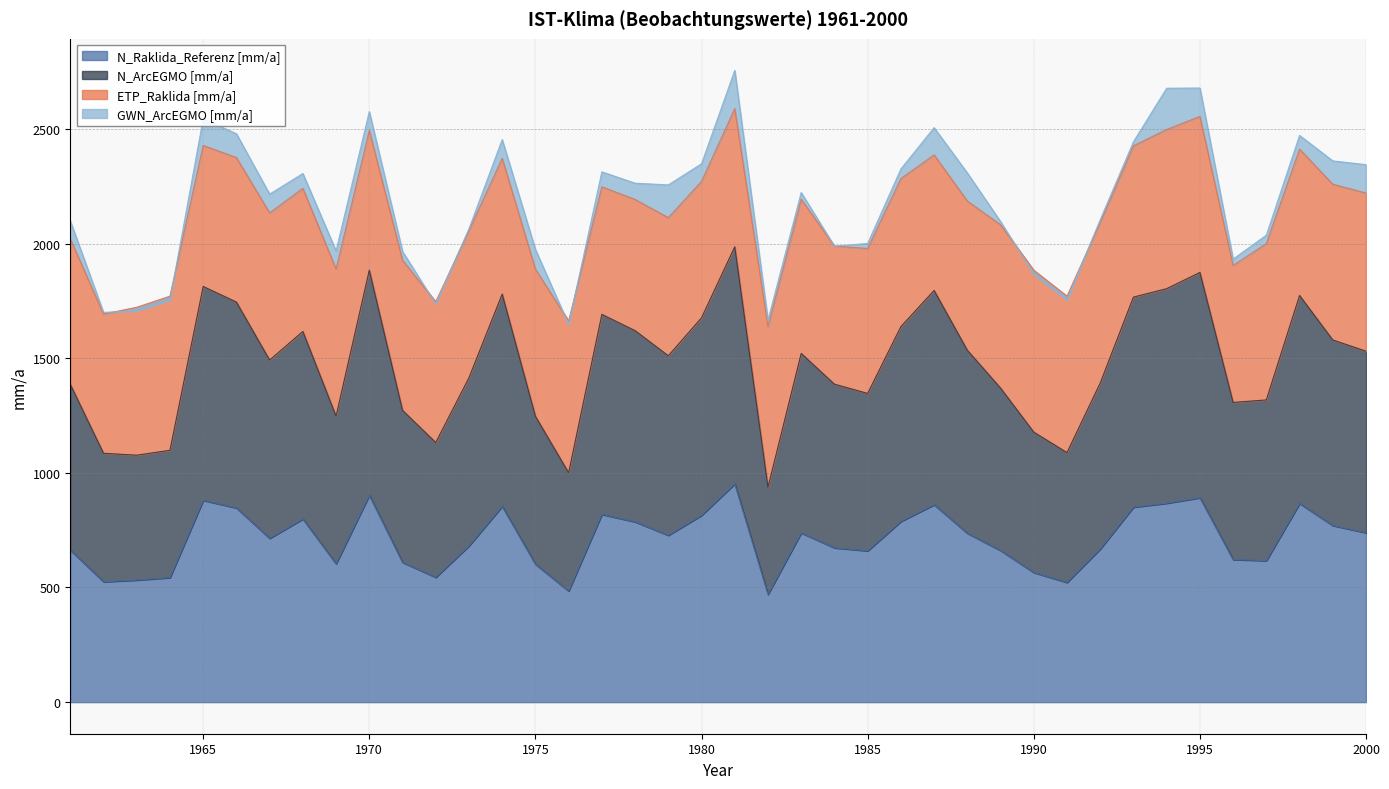

What is the lowest value of the N_Raklida_Referenz [mm/a] series?

470.1